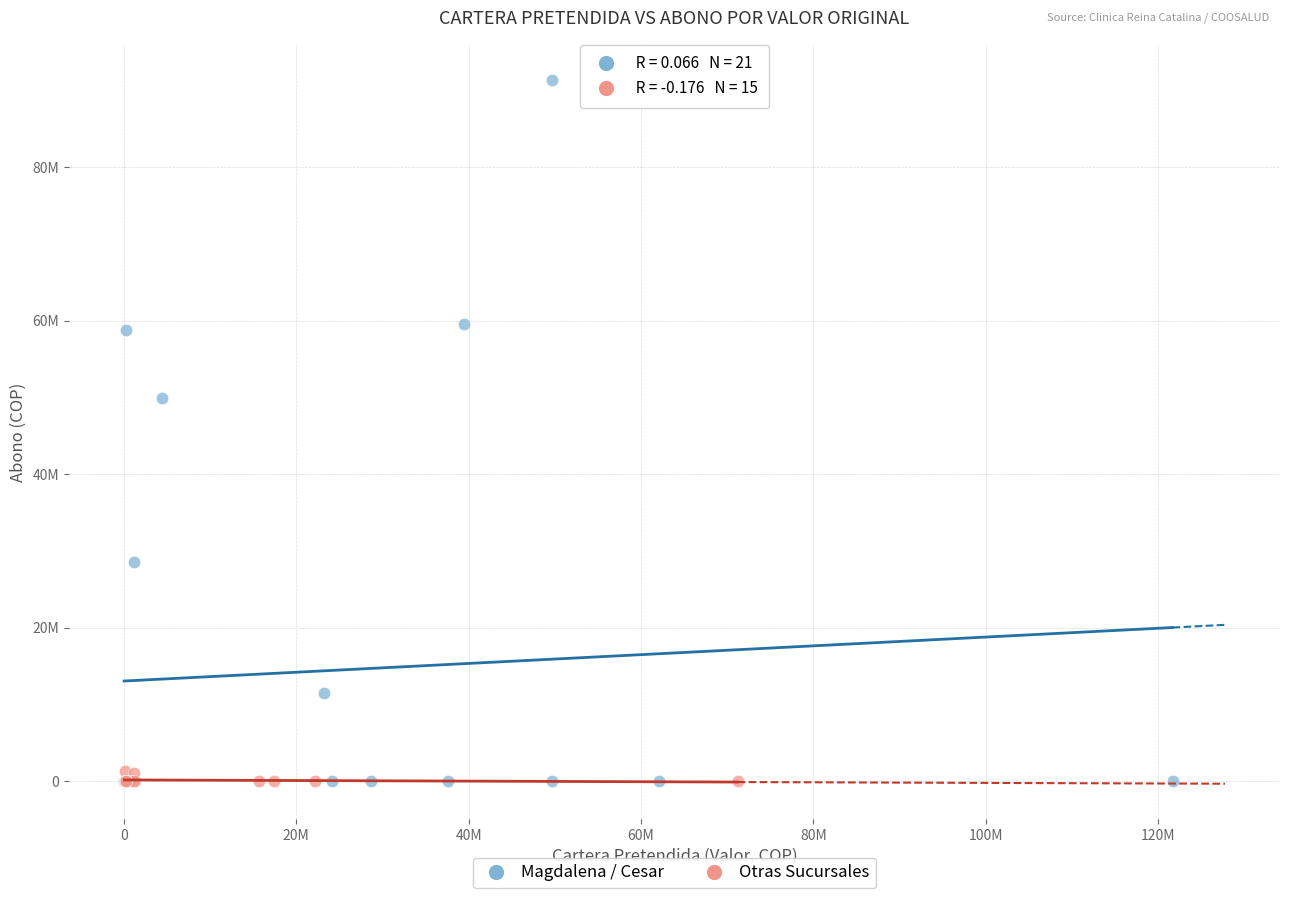

What are all the series names shown in the legend?

Magdalena / Cesar, Otras Sucursales